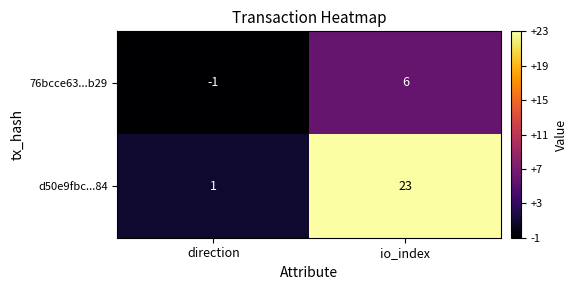

Count the number of data series in this chart.

2